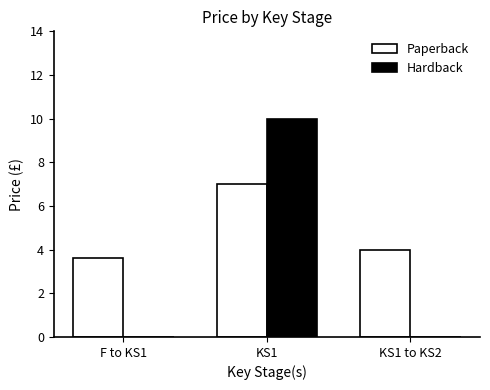

True or false: Hardback has a value of 3.6 at KS1.

False